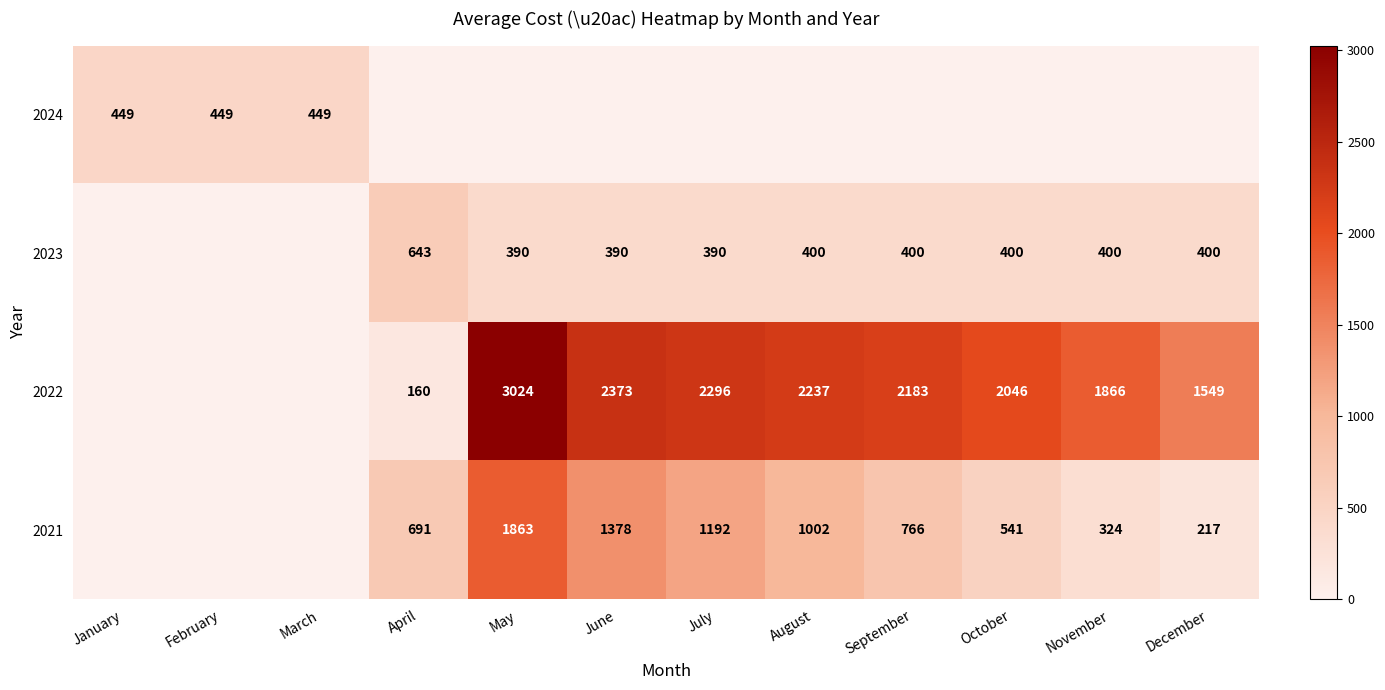

Is the value of 2023 at November greater than the value of 2021 at October?

No